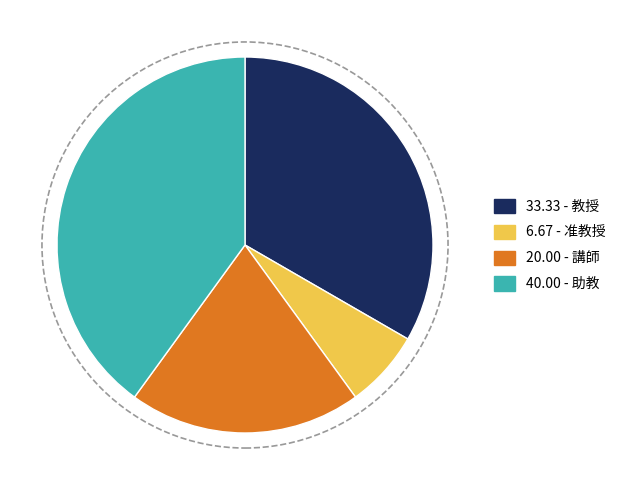

Count the number of slices in the pie.

4